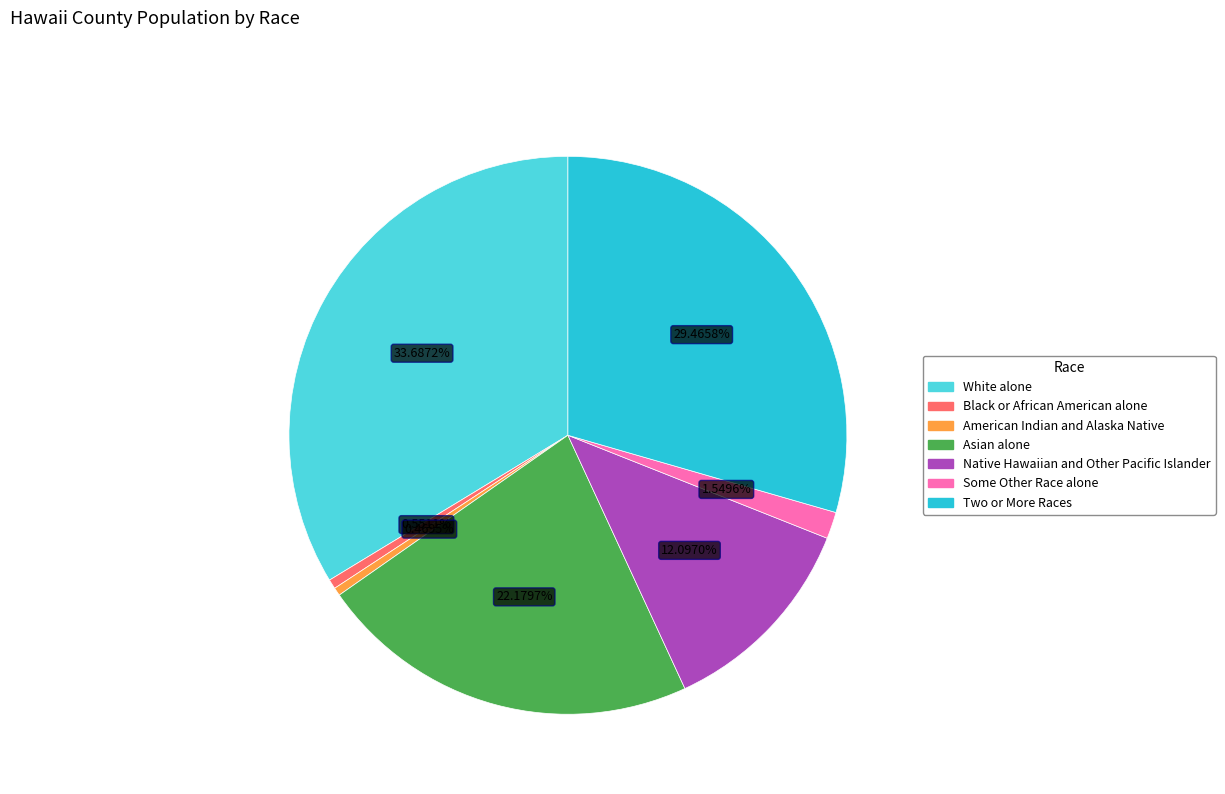

Is there a majority slice in this chart?

No